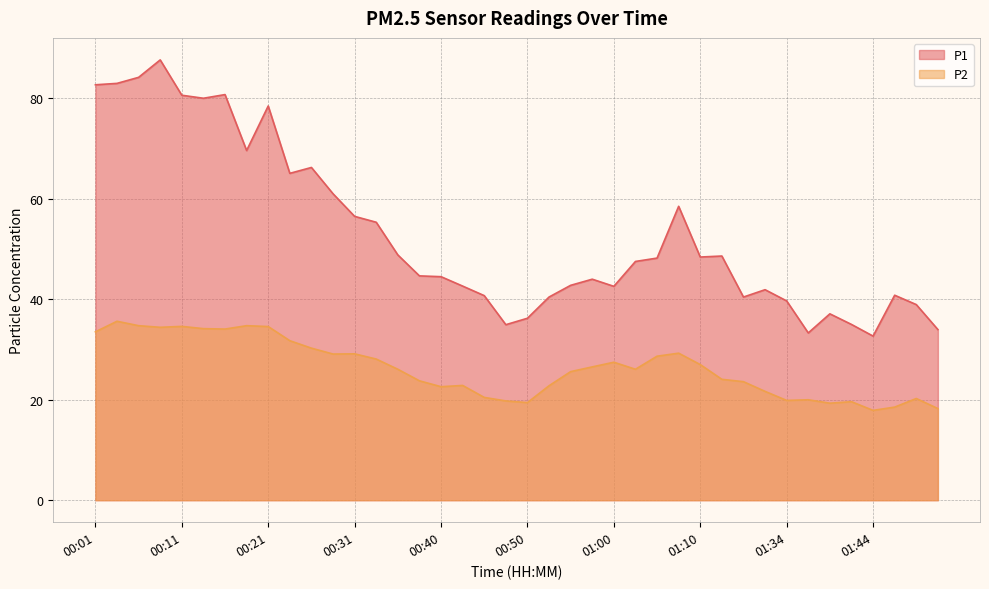

How many data points in P2 are above 26?

21